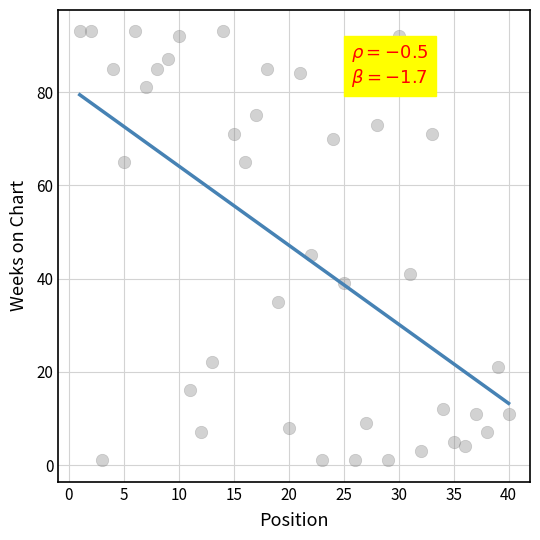

What Y value in the scatter plot is closest to 47?

45